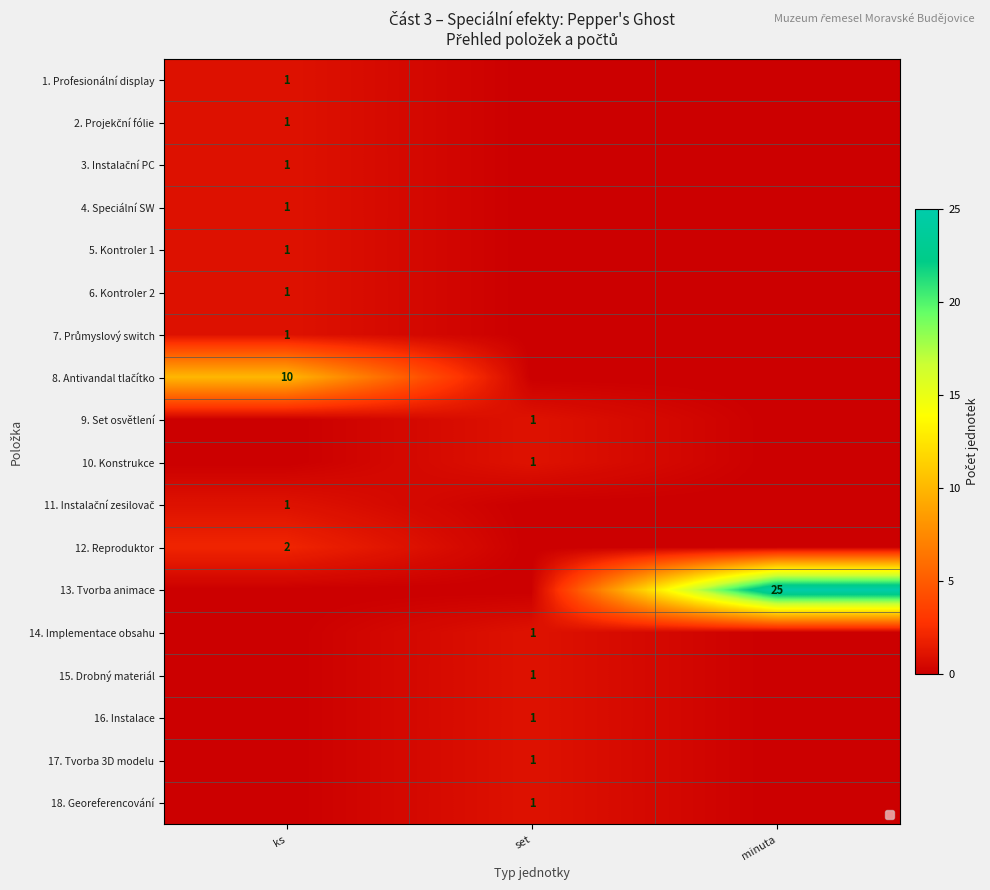

Between ks and minuta, which is larger?

ks